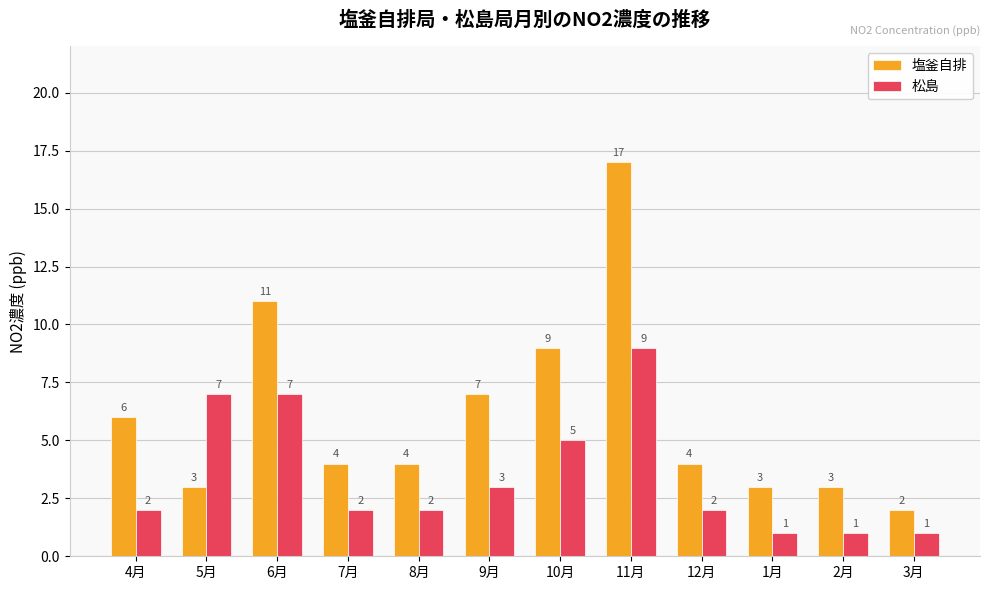

What is the total value across all series at 2月?

4